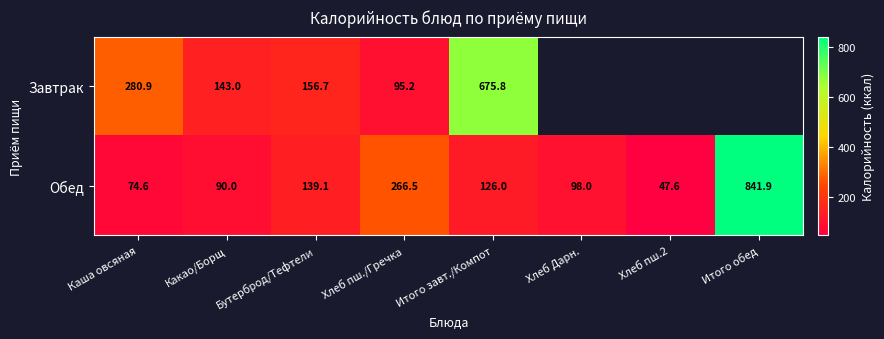

Which series changed the most between Какао/Борщ and Хлеб пш./Гречка?

Обед